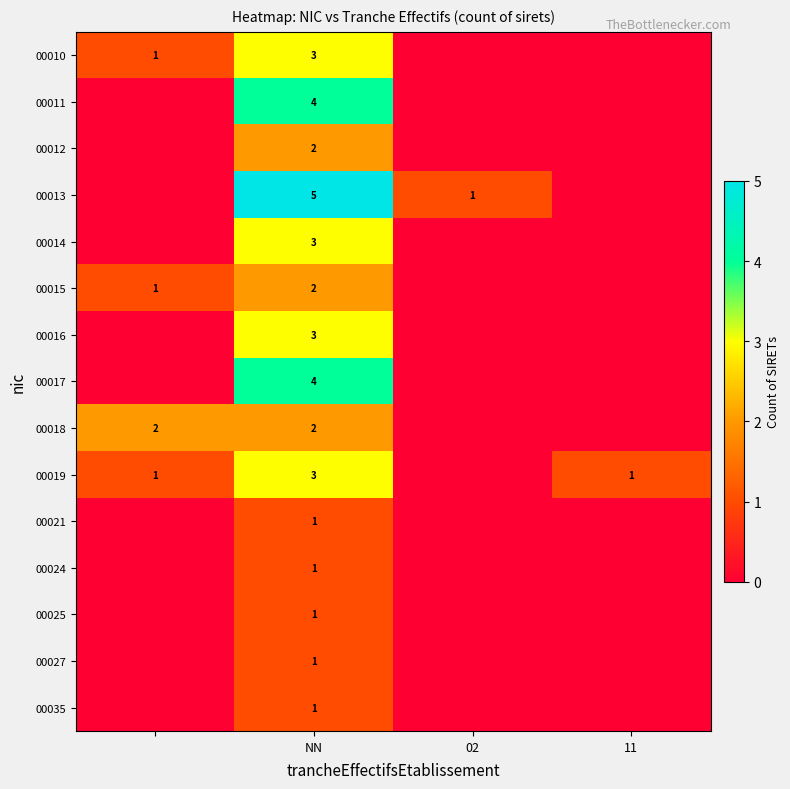

The 00019 series shows 2 at NN. True or false?

False